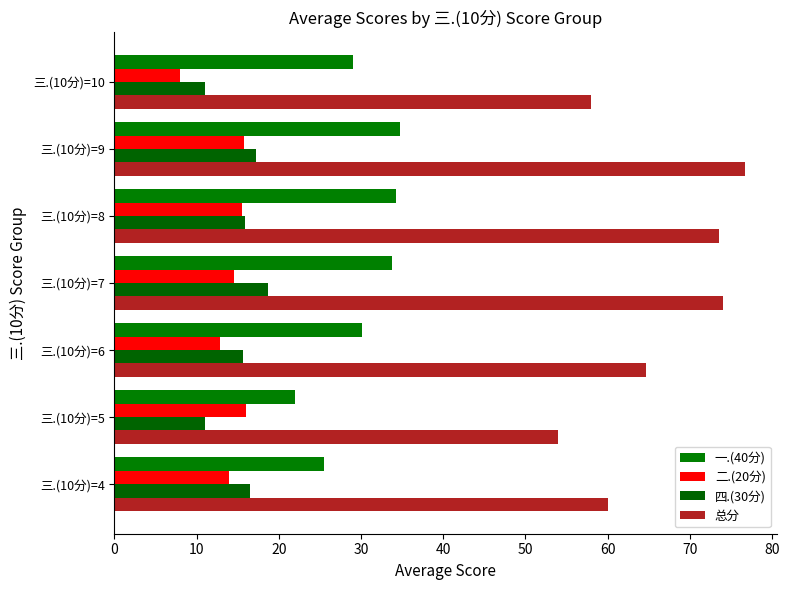

How many series are shown in this chart?

4